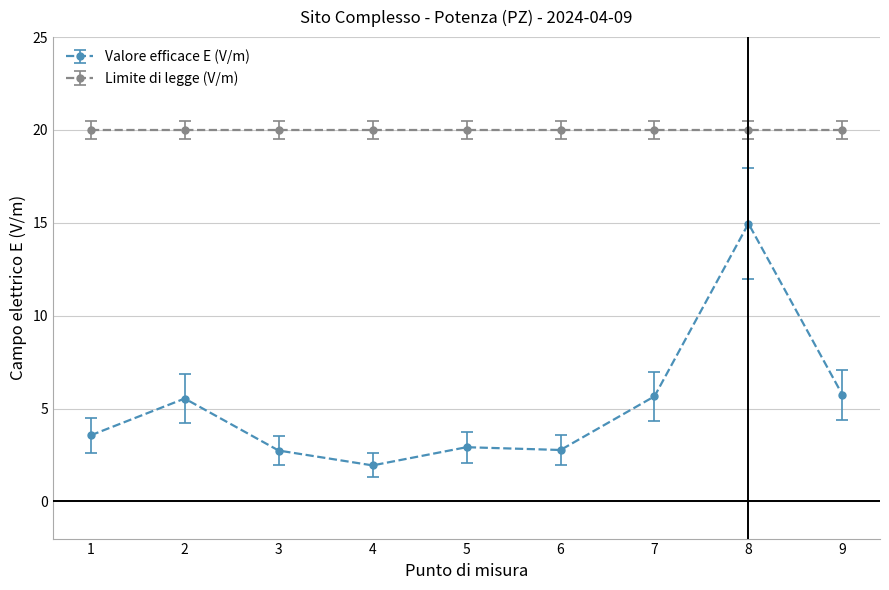

Between 2 and 8, which series saw the biggest shift?

Valore efficace E (V/m)